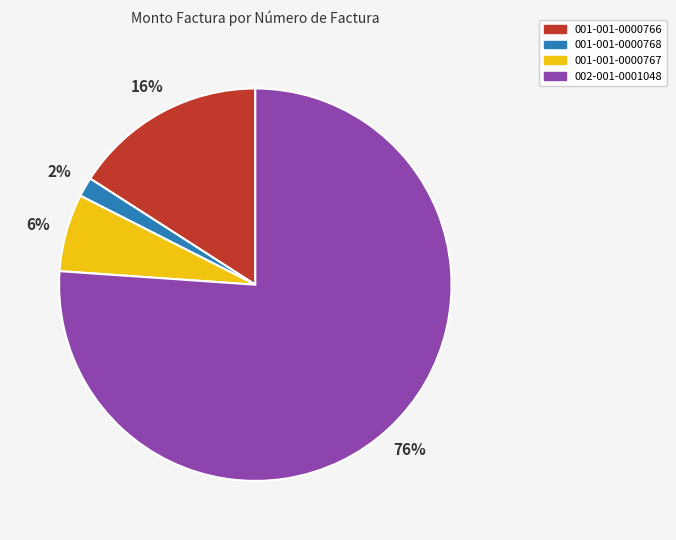

Rank the categories by value from lowest to highest.

001-001-0000768, 001-001-0000767, 001-001-0000766, 002-001-0001048